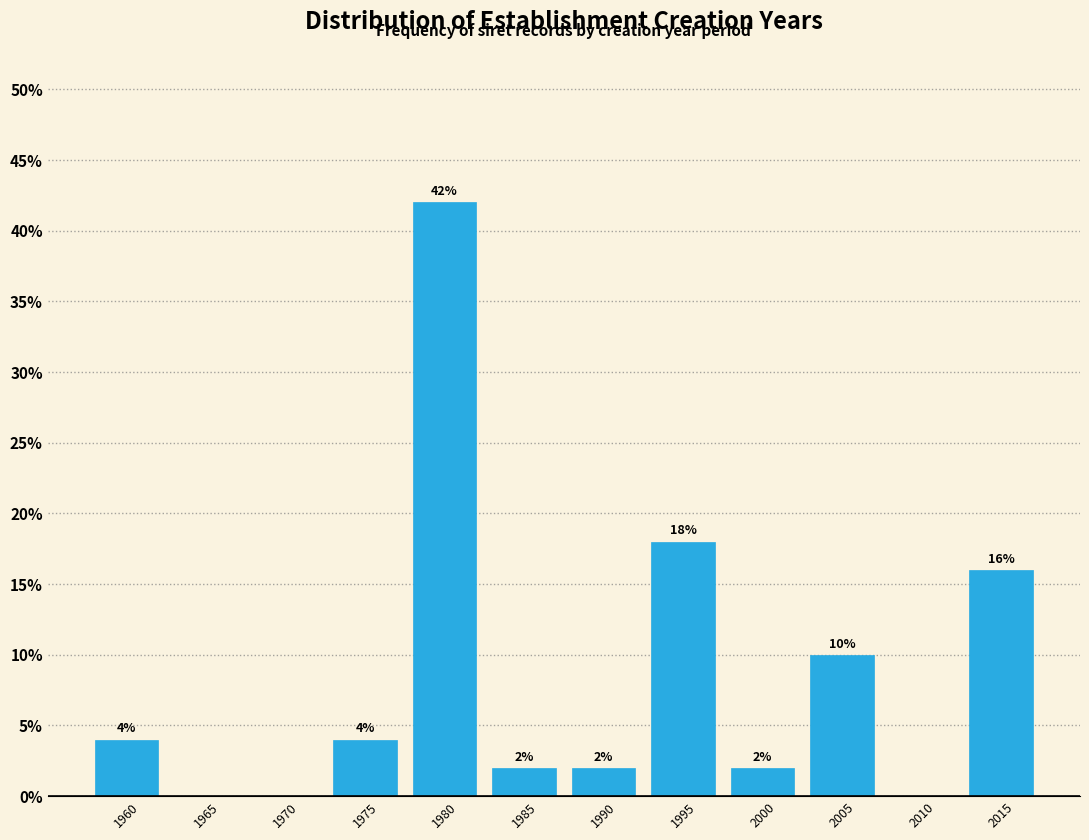

Reading right to left, what are all the values shown in this chart?

2015=16	2010=0	2005=10	2000=2	1995=18	1990=2	1985=2	1980=42	1975=4	1970=0	1965=0	1960=4